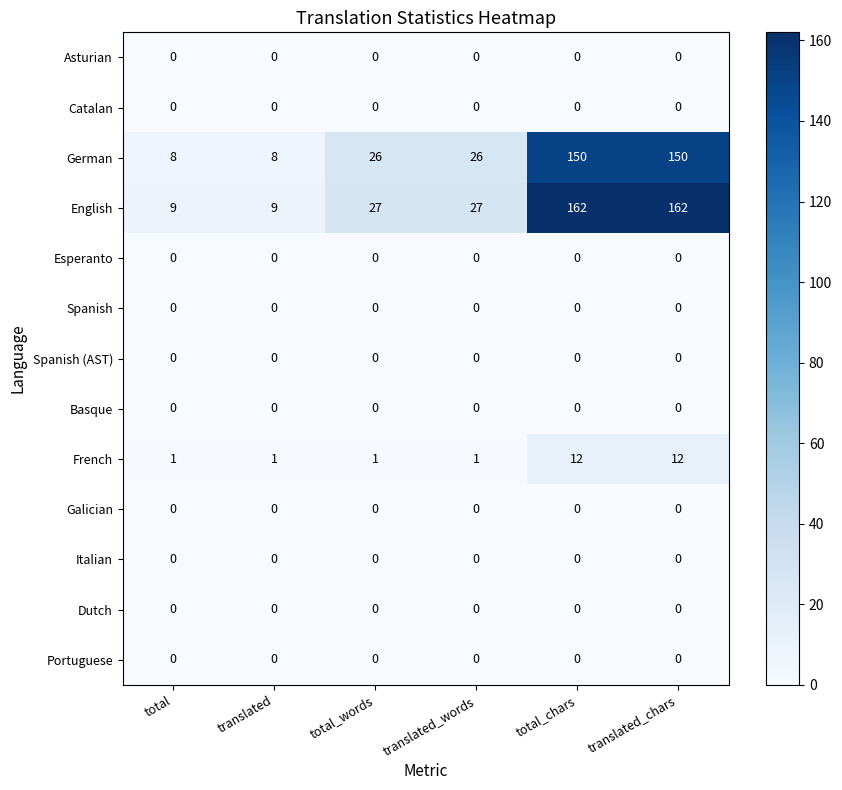

Which series changed the most between translated and translated_chars?

English